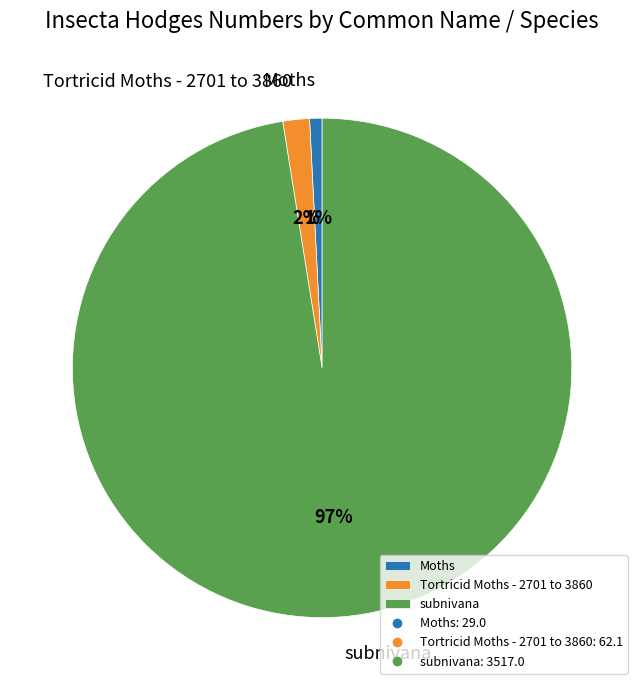

The subnivana slice represents 97% of the pie. True or false?

True